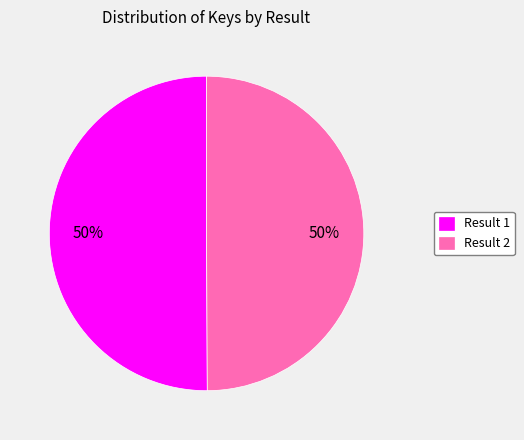

To the nearest percent, what is the combined percentage of Result 1 and Result 2?

100%